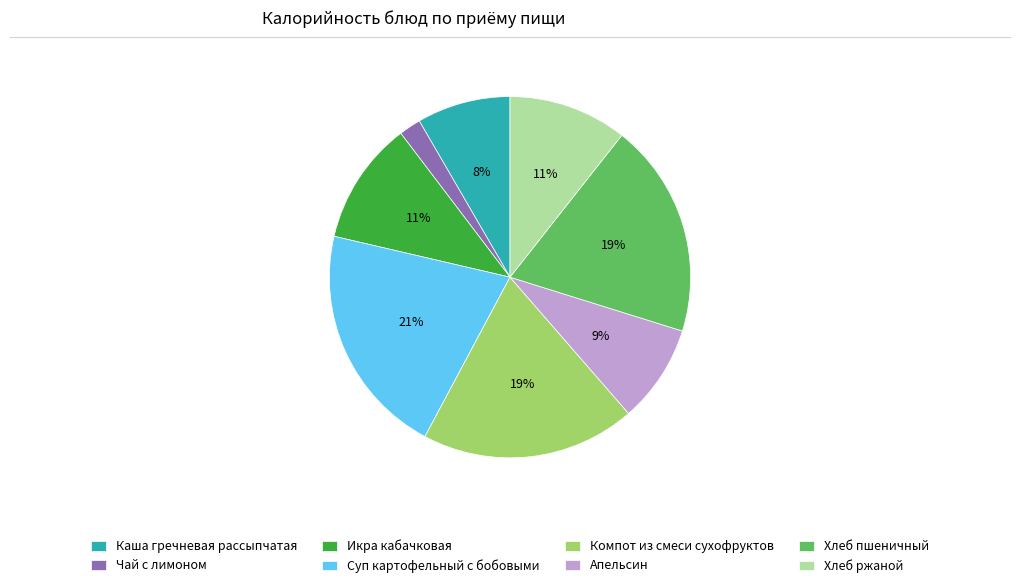

What is the smallest slice in the pie chart?

Чай с лимоном